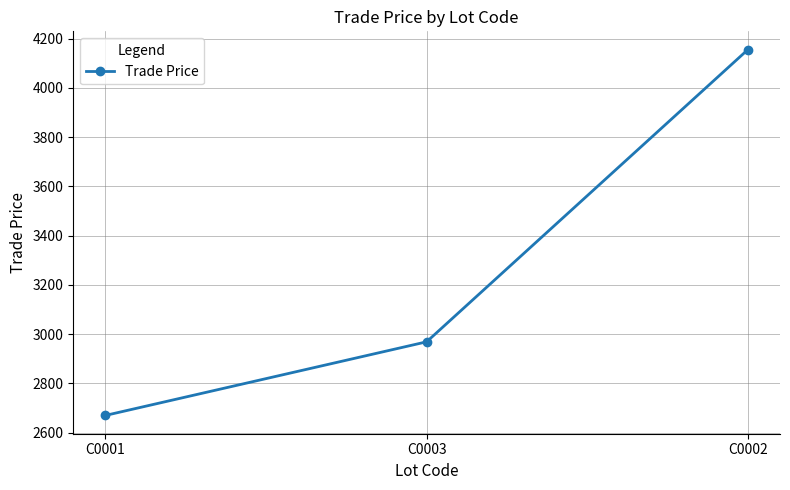

What is the average value?

3264.9